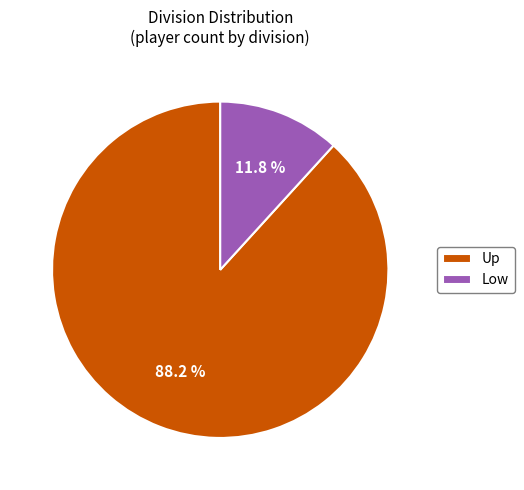

What is the ratio of the value at Up to the value at Low?

7.5